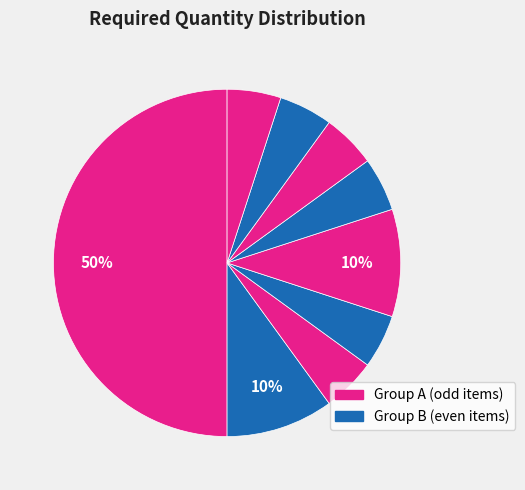

How many segments does this pie chart have?

9